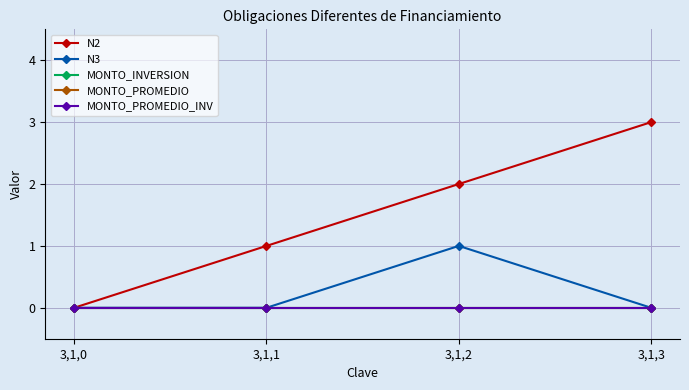

At how many categories does at least one series exceed 0?

3